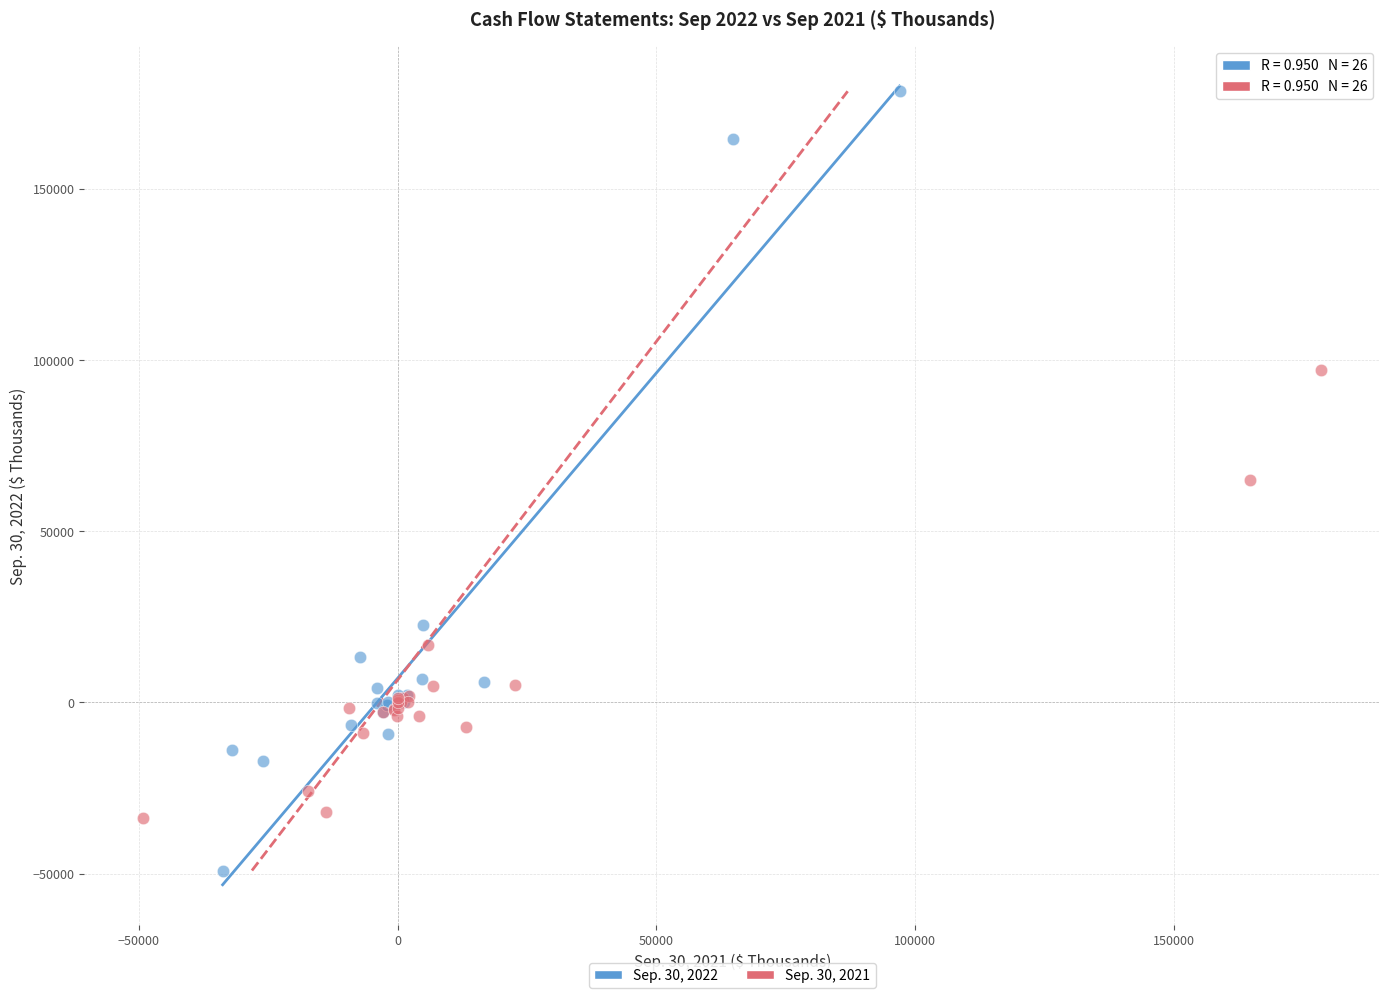

Which series reaches the maximum Y coordinate?

Sep. 30, 2022